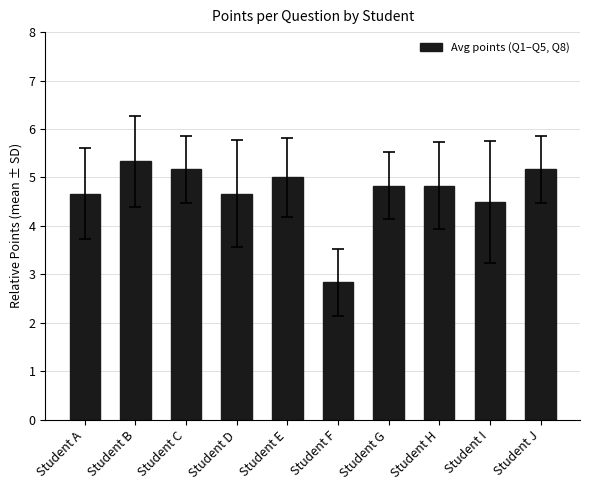

What is the ratio of the value at Student F to the value at Student G?

0.6